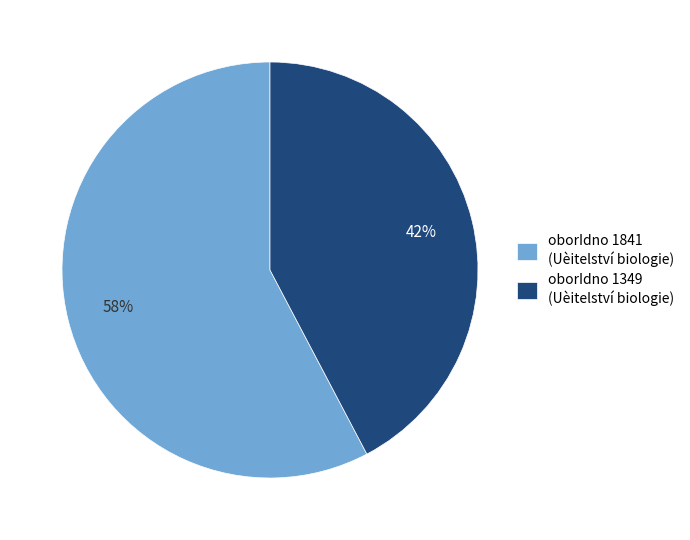

Does oborIdno 1841 (Uèitelství biologie) represent more than half of the total?

Yes